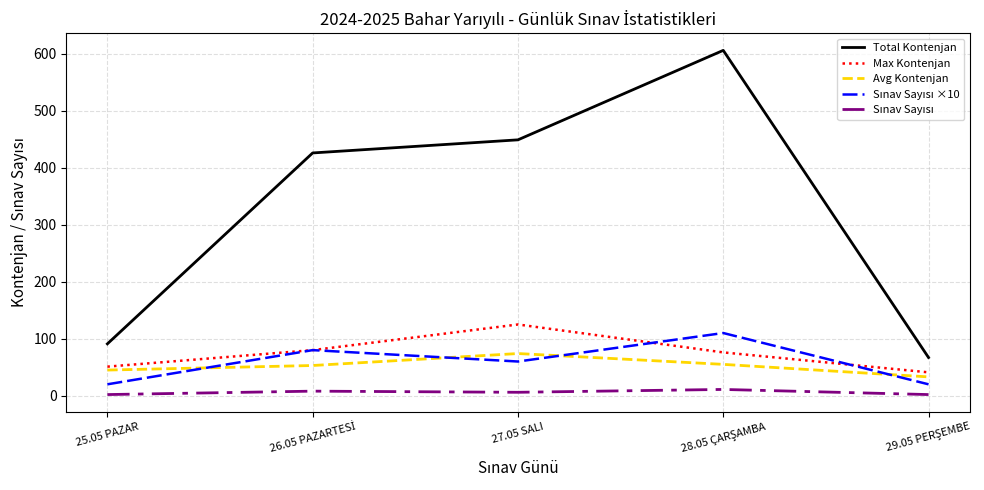

Which series has the largest total across all categories?

Total Kontenjan